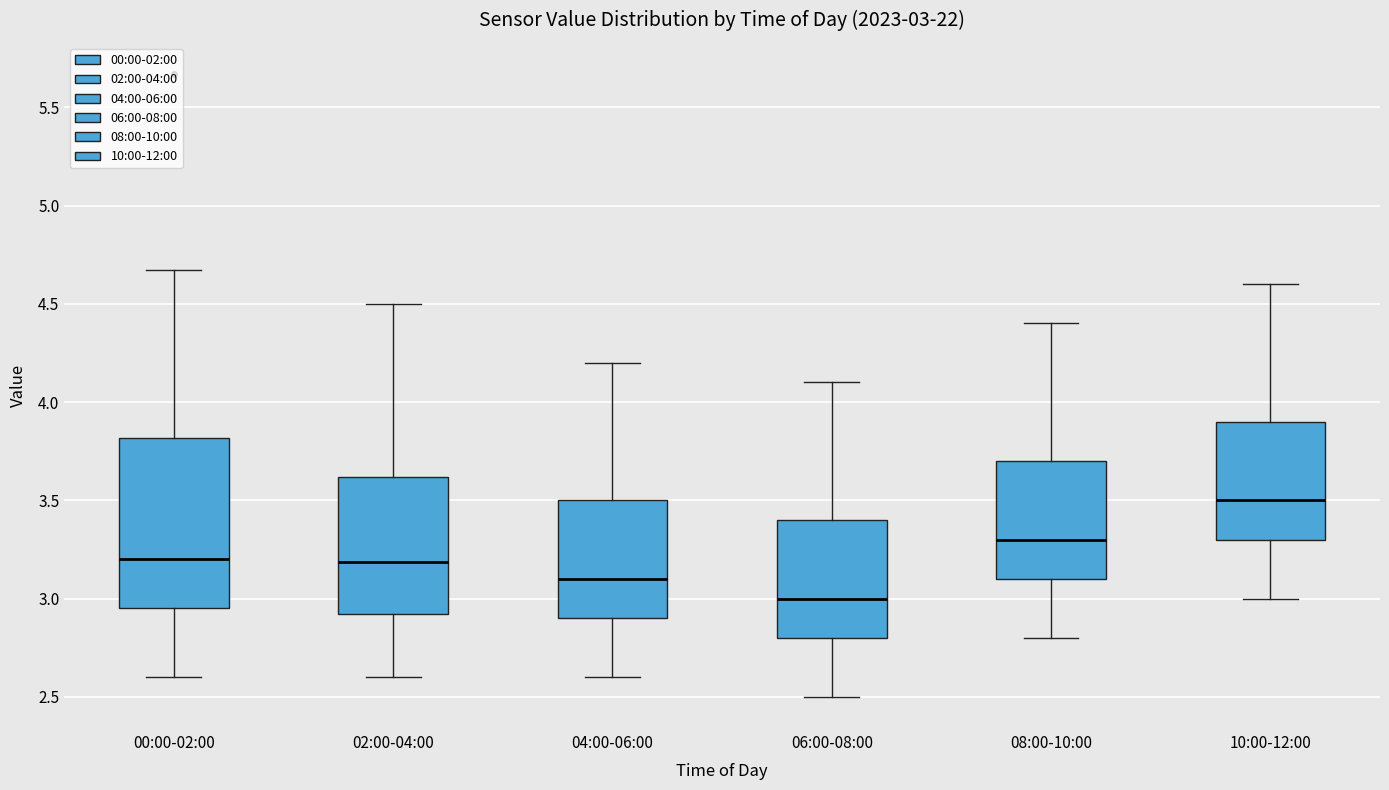

Which box's median line is the highest?

10:00-12:00